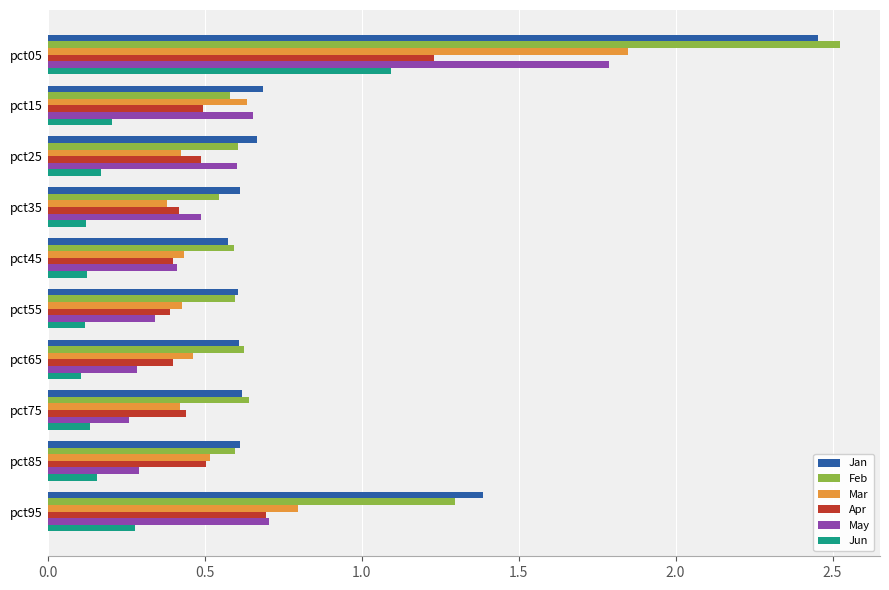

Rank the series by their maximum value, from lowest to highest.

Jun, Apr, May, Mar, Jan, Feb